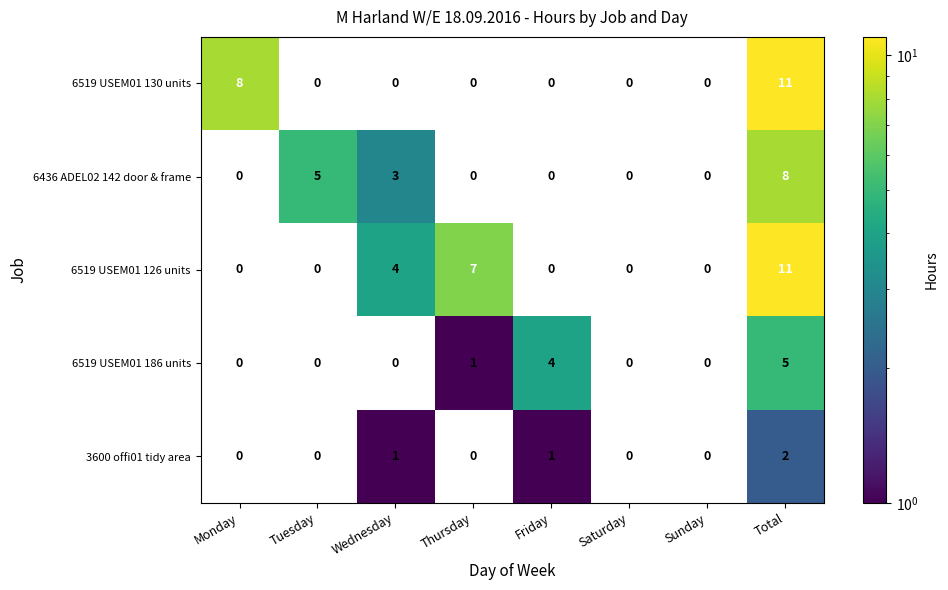

Is the value of 3600 offi01 tidy area at Total greater than the value of 6519 USEM01 130 units at Total?

No